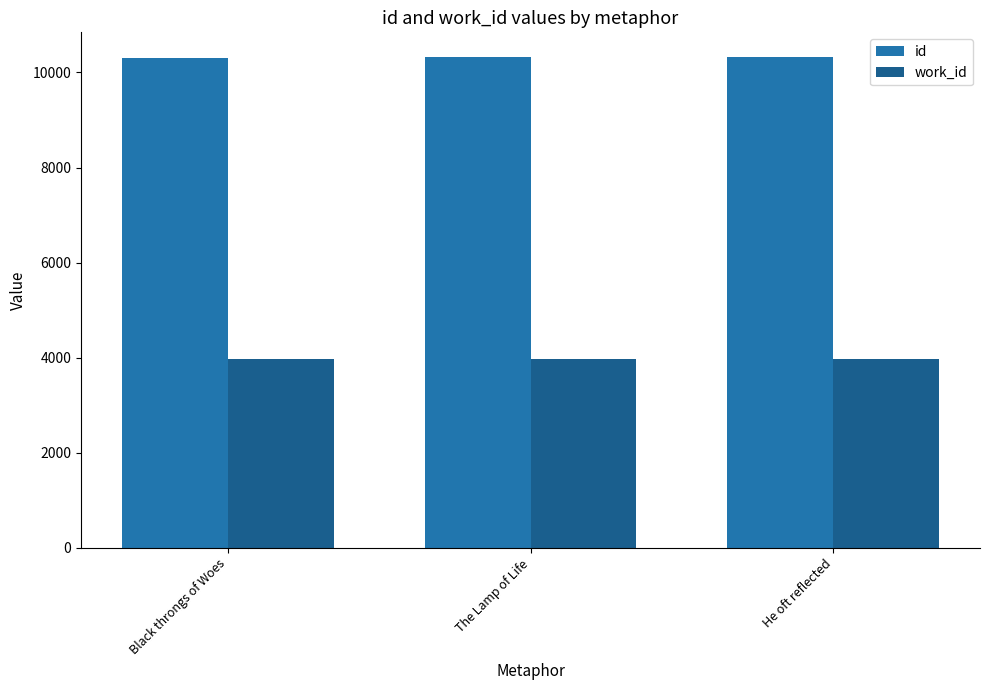

What is the maximum value for work_id?

3963